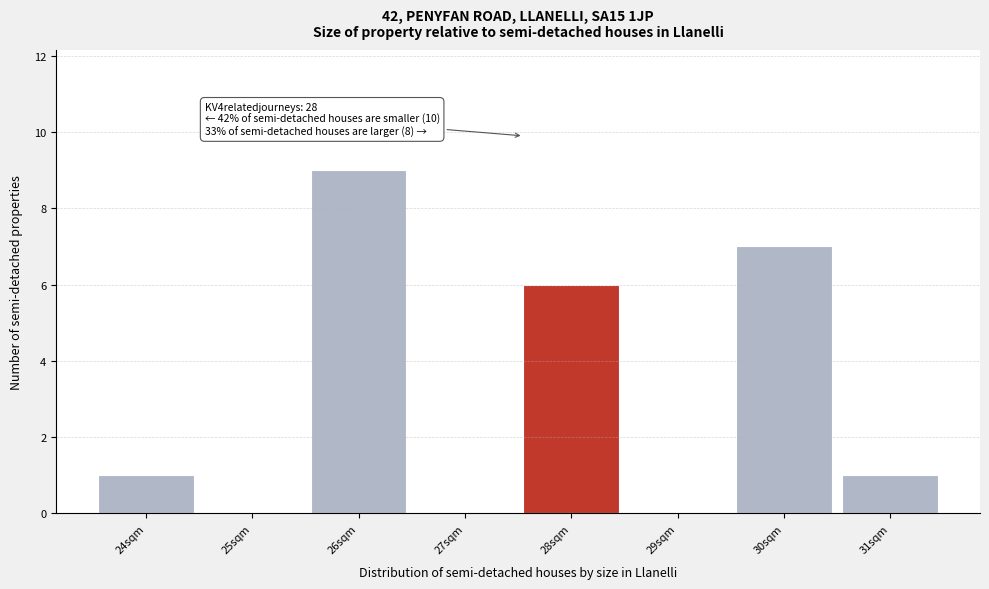

Reading left to right, transcribe all the data shown in this chart.

24sqm=1	25sqm=0	26sqm=9	27sqm=0	28sqm=6	29sqm=0	30sqm=7	31sqm=1